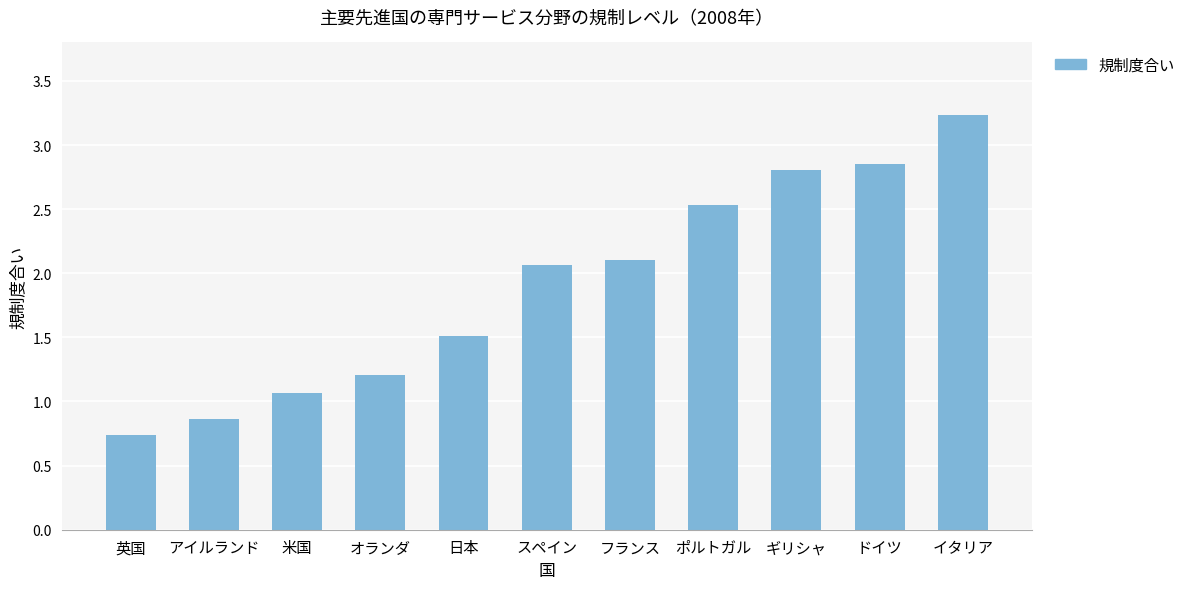

What is the difference between the values at 日本 and フランス?

0.6